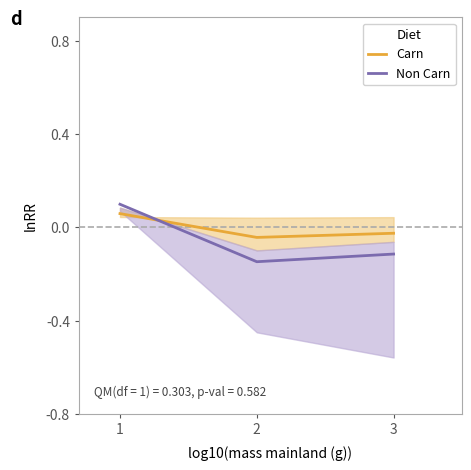

At how many categories does at least one series exceed 0?

1